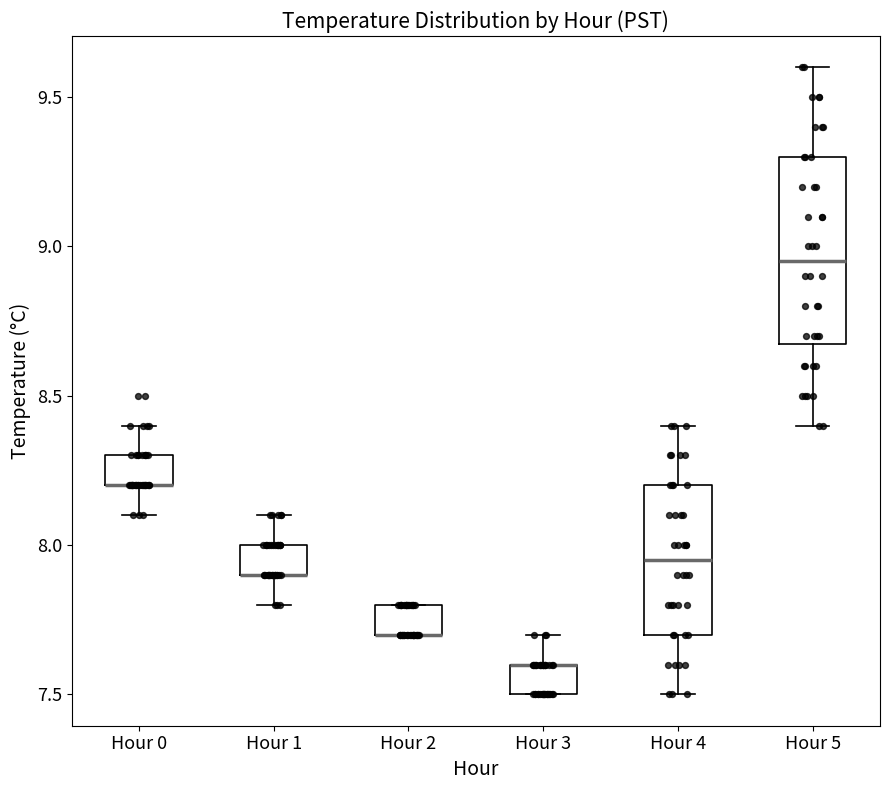

Which box is the tallest, from its lower edge to its upper edge?

Hour 5